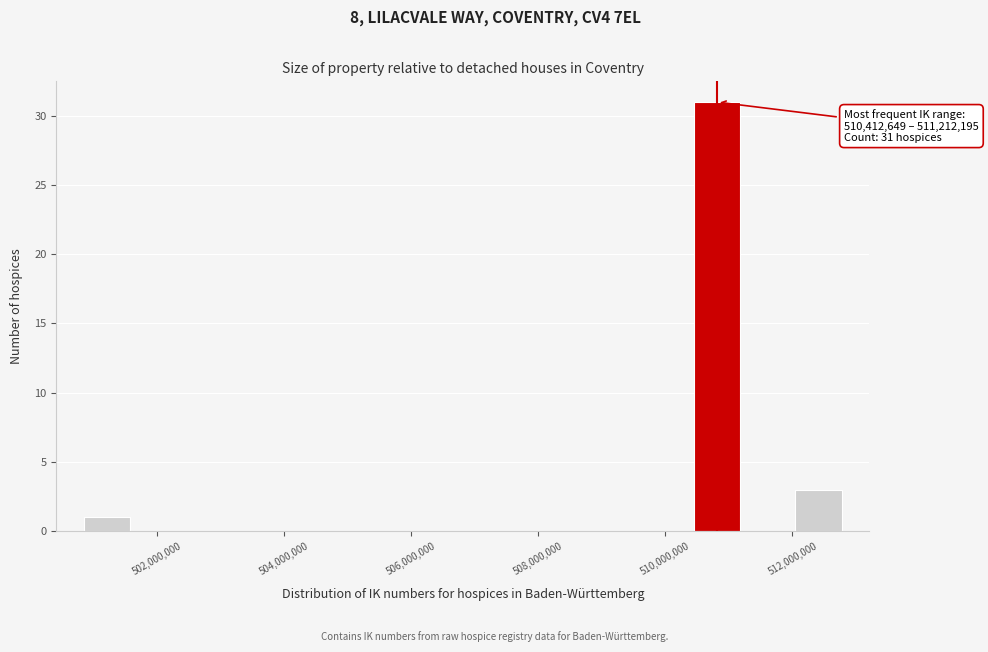

Around what value on the x-axis is the tallest bar? Give the approximate position of its centre, as read against the axis.

510800000